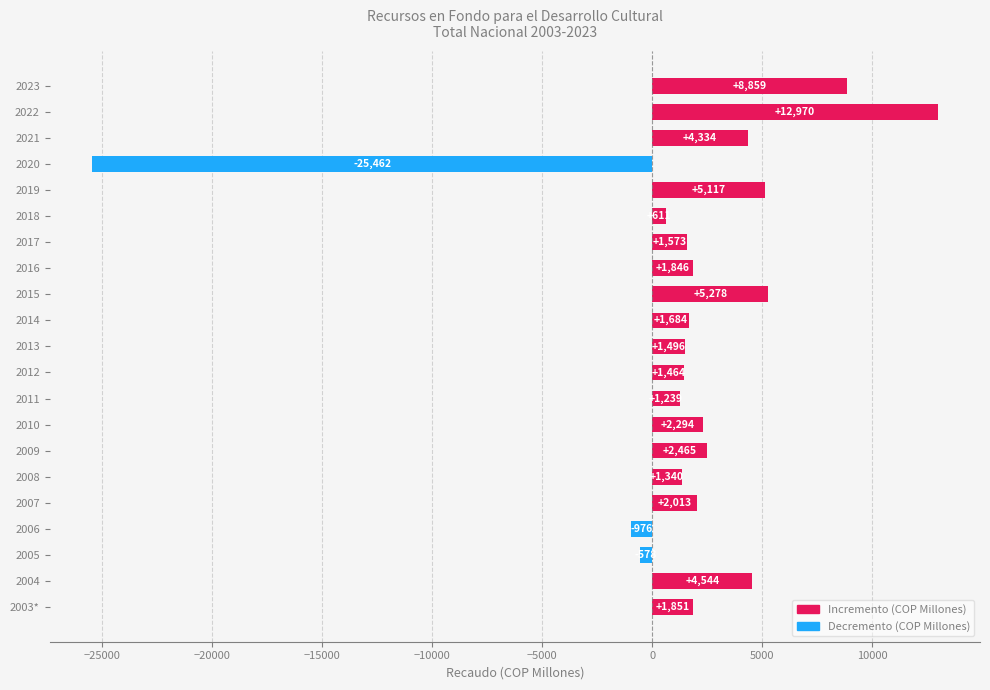

Rank the categories by value from highest to lowest.

2022, 2023, 2015, 2019, 2004, 2021, 2009, 2010, 2007, 2003*, 2016, 2014, 2017, 2013, 2012, 2008, 2011, 2018, 2005, 2006, 2020